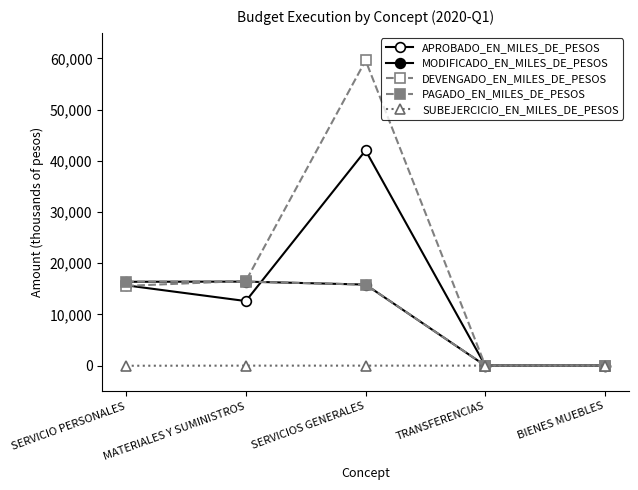

How many lines are shown in the chart?

5